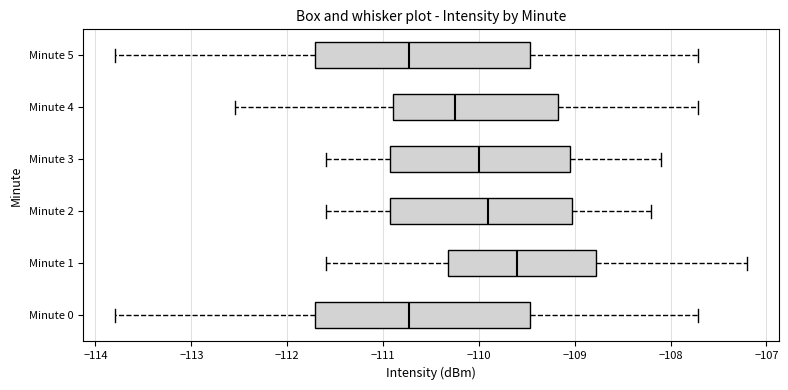

Which box has the furthest to the right median line?

Minute 1